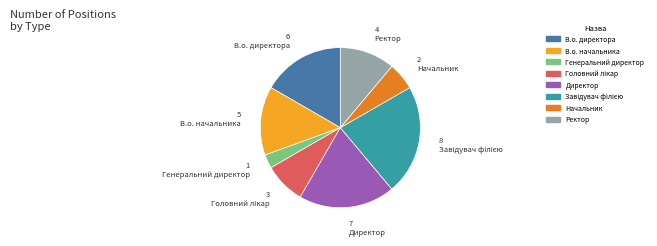

Is there a majority slice in this chart?

No